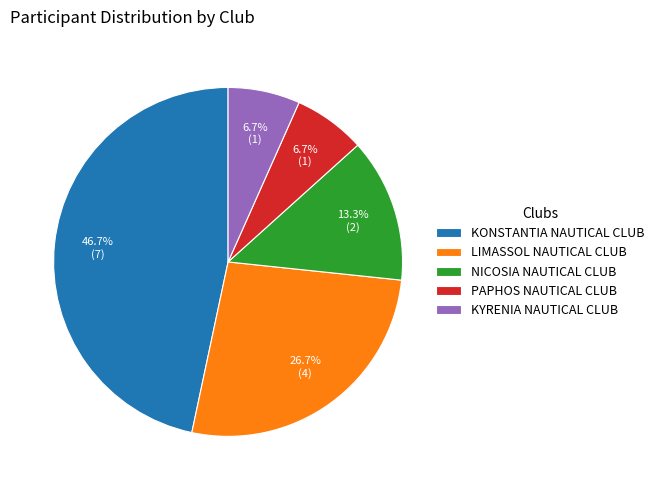

Is there any slice that represents more than half of the pie?

No